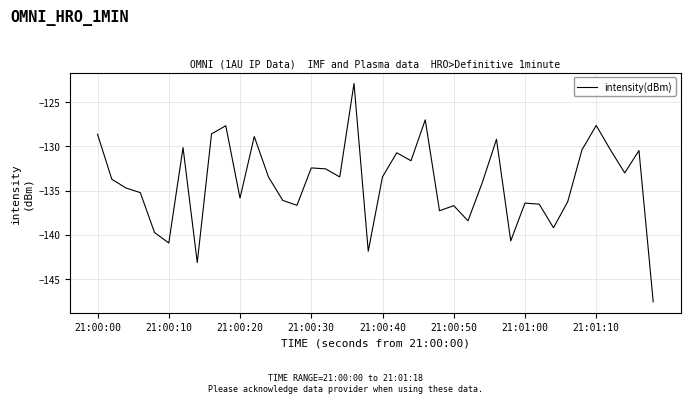

True or false: the data has more than 1 interior local peaks.

True